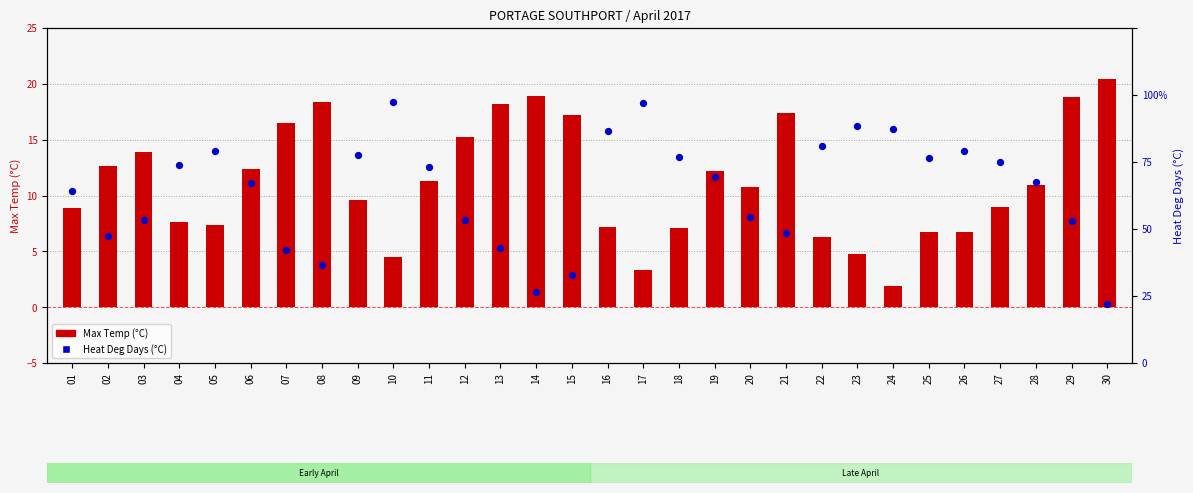

At which category is the sum across all series the highest?

29